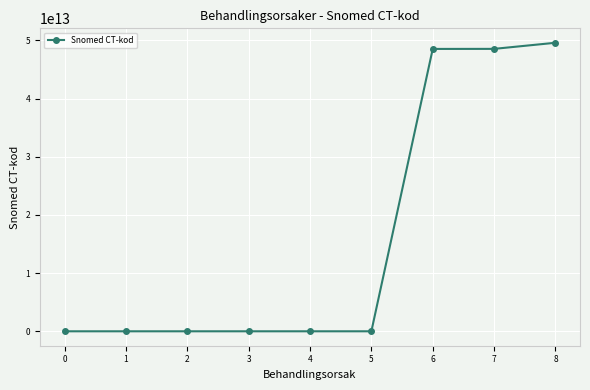

What is the ratio of the value at 6 to the value at 8?

1.0